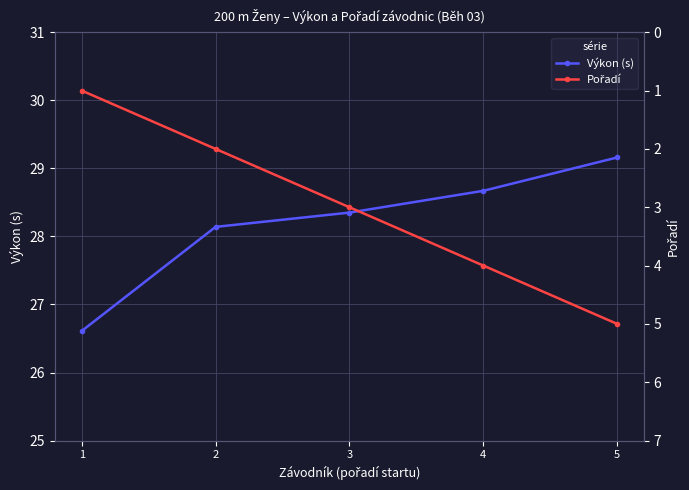

What is the average value of the Pořadí series?

3.0